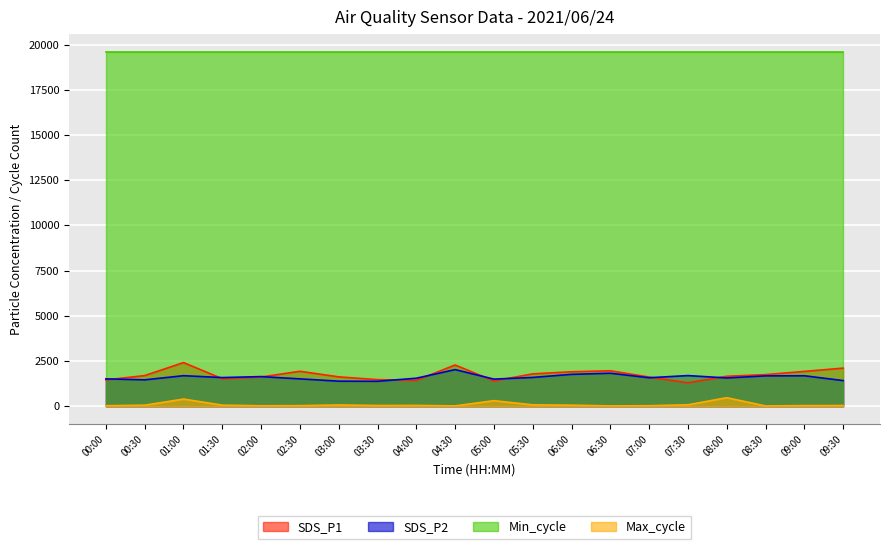

What is the difference between the SDS_P2 values at 00:30 and 05:00?

40.0